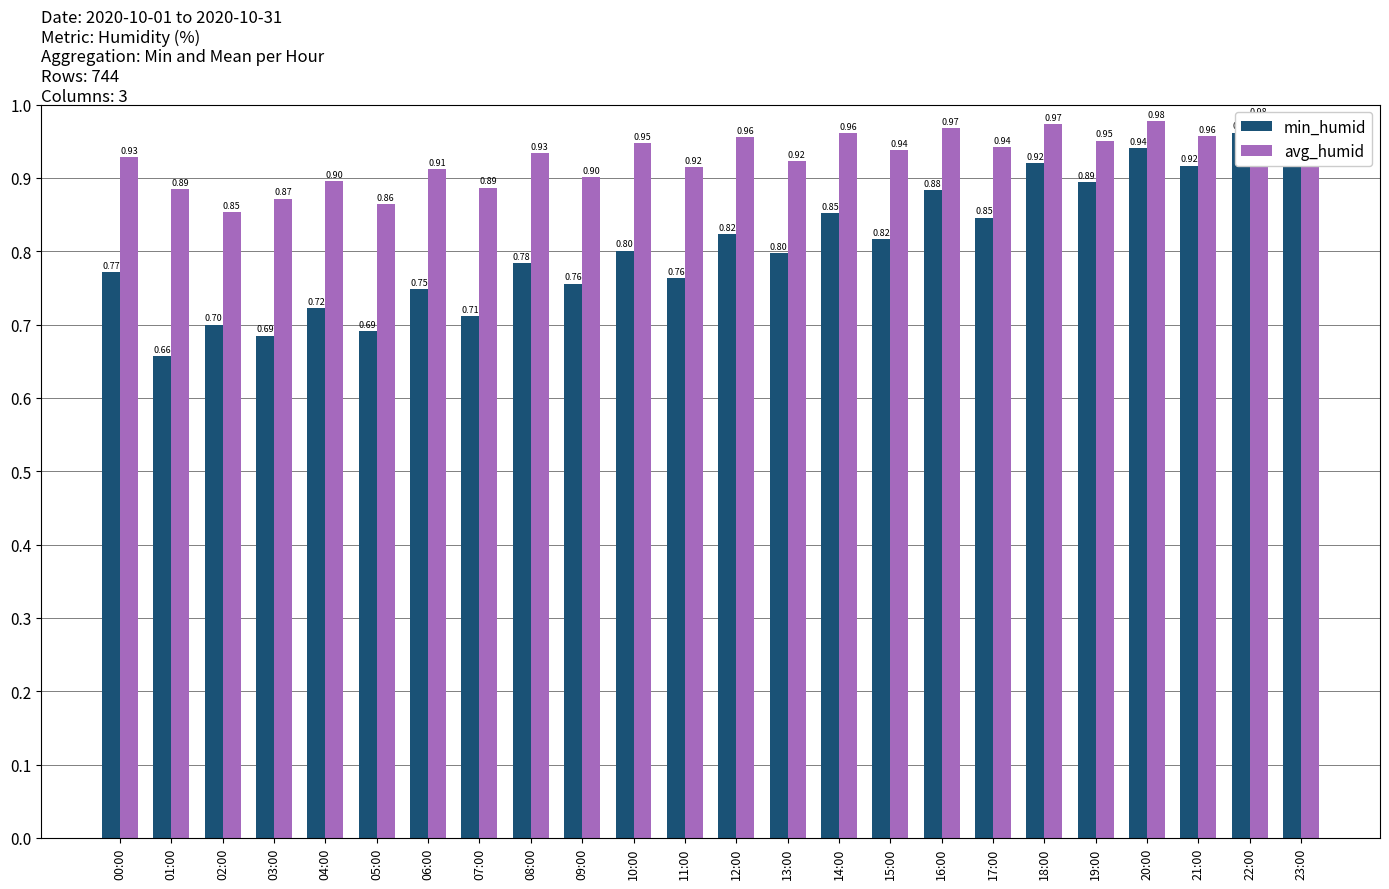

What position from the left is 06:00?

7